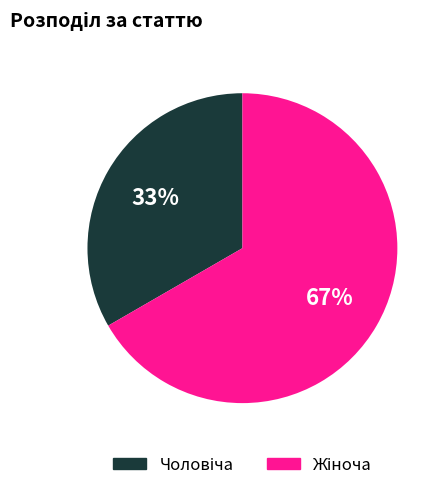

Is there a majority slice in this chart?

Yes